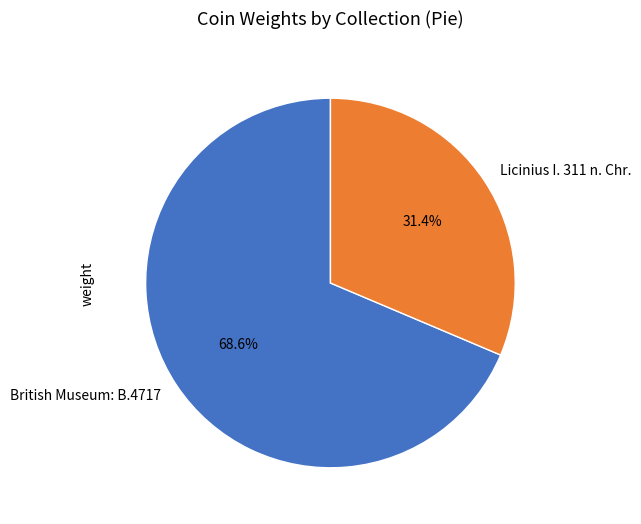

Between Licinius I. 311 n. Chr. and British Museum: B.4717, which is larger?

British Museum: B.4717